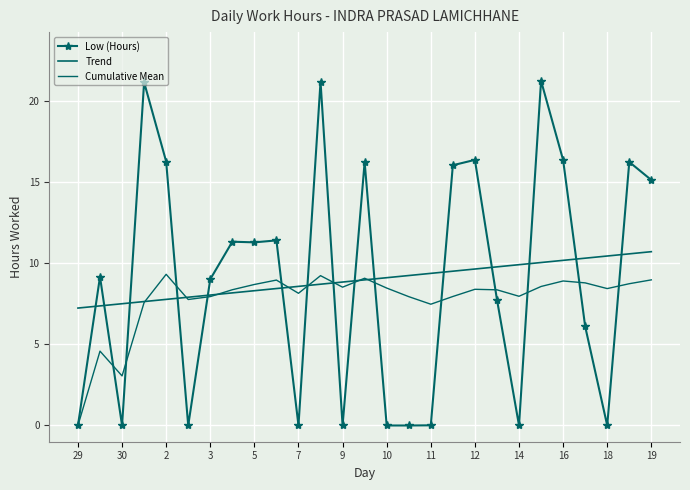

What is the label of the 1st point from the left?

29